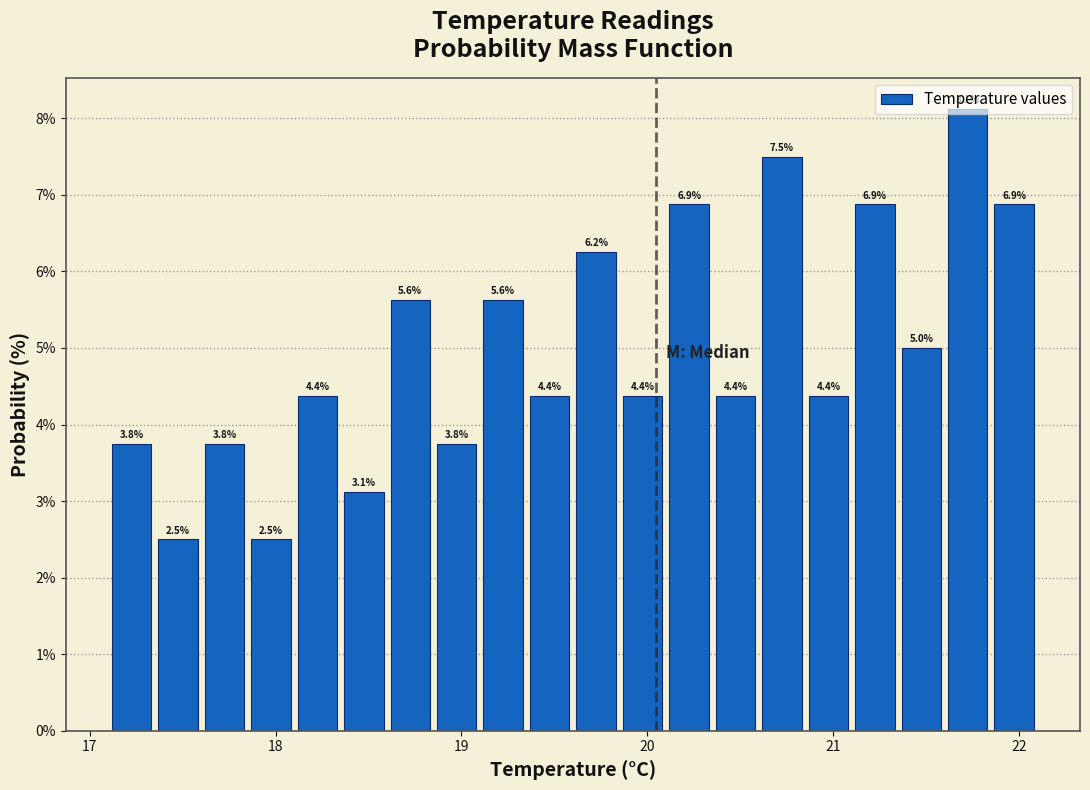

Read against the x-axis, roughly where is the centre of the tallest bar?

21.7